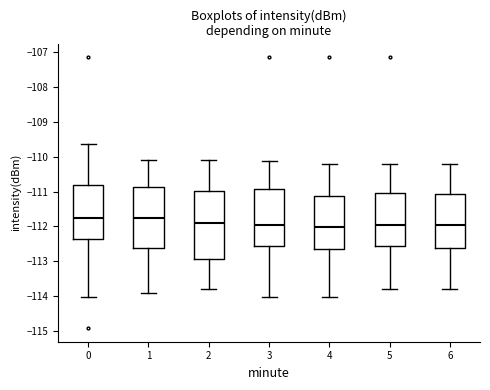

Reading left to right, read every box against the y-axis: the position of its median line, the range the box covers, and the ends of its whiskers. The values are not printed on the chart, so give them approximately, as read against the axis.

0: median -111.8, box -112.4 to -110.8, whiskers -114.0 to -109.6
1: median -111.7, box -112.6 to -110.9, whiskers -113.9 to -110.1
2: median -111.9, box -112.9 to -111.0, whiskers -113.8 to -110.1
3: median -111.9, box -112.6 to -110.9, whiskers -114.0 to -110.1
4: median -112.0, box -112.6 to -111.1, whiskers -114.0 to -110.2
5: median -111.9, box -112.6 to -111.0, whiskers -113.8 to -110.2
6: median -111.9, box -112.6 to -111.1, whiskers -113.8 to -110.2